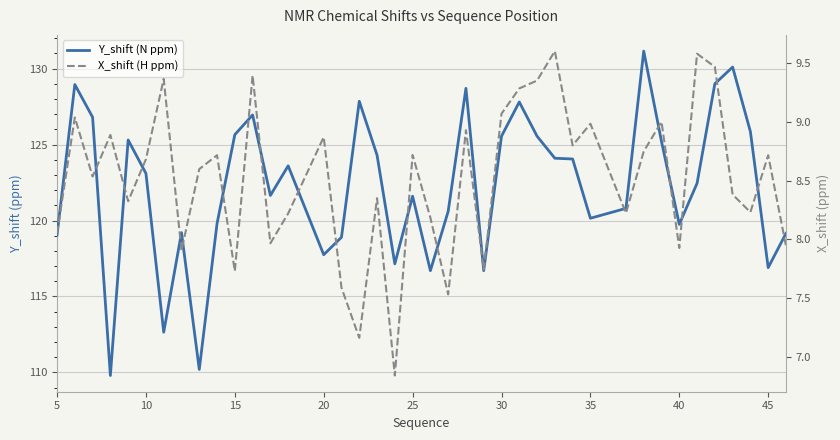

In X_shift (H ppm), how many points are lower than both neighbors (excluding endpoints)?

13